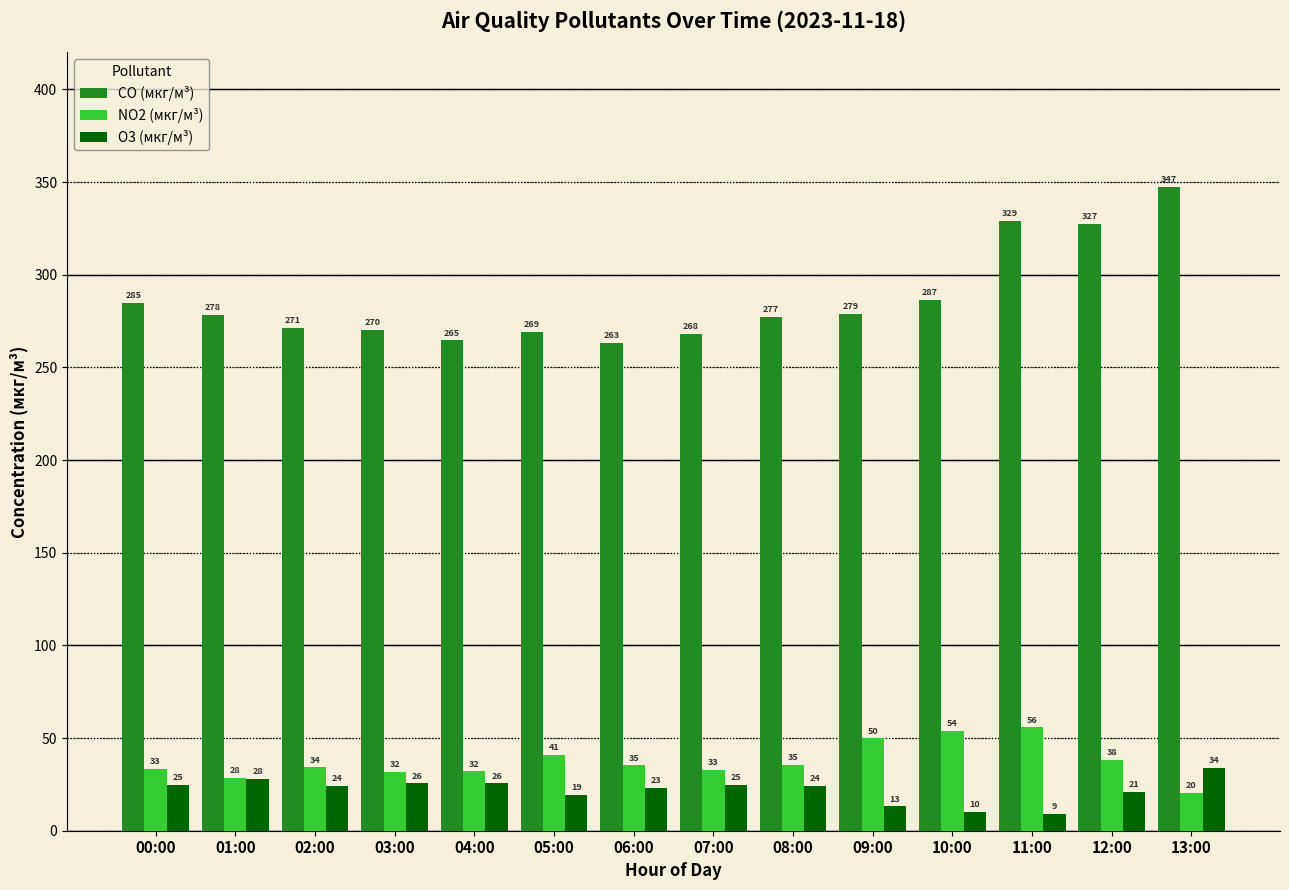

At which category does the chart reach its peak across all series?

13:00